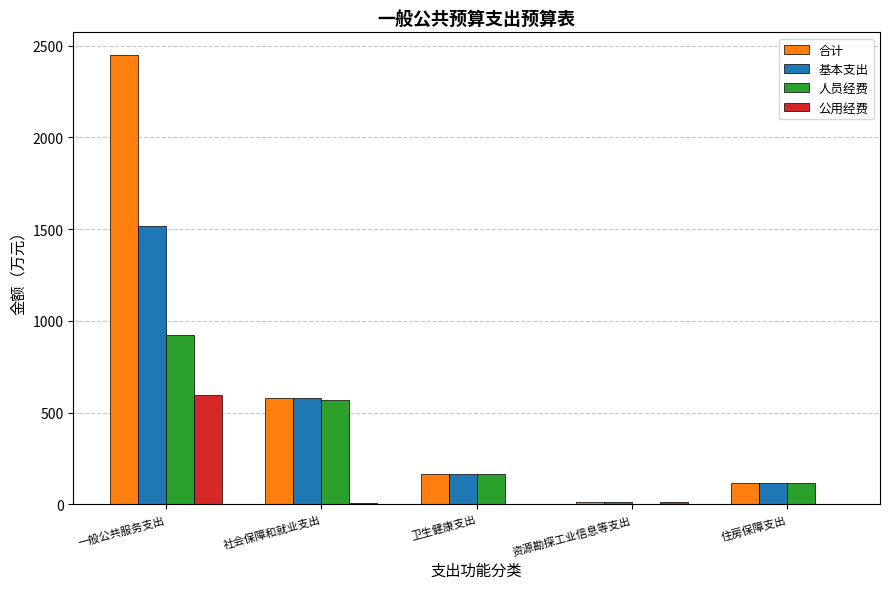

At which category is the sum across all series the highest?

一般公共服务支出